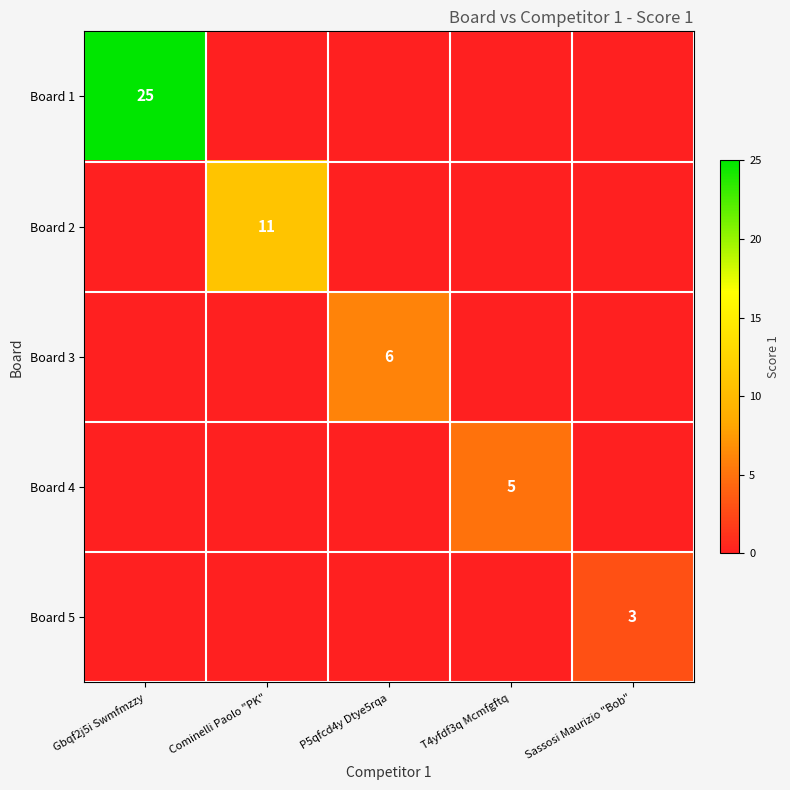

The value of Board 4 at T4yfdf3q Mcmfgftq is 8. True or false?

False